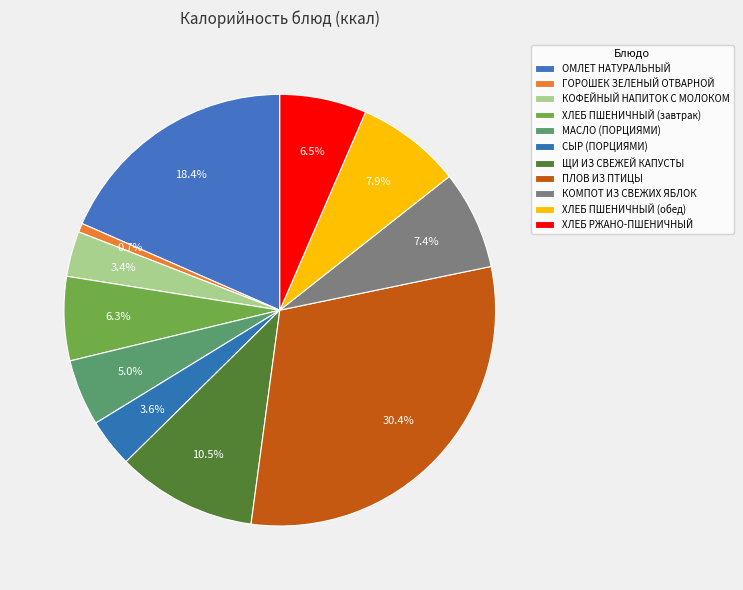

How many slices are in this pie chart?

11